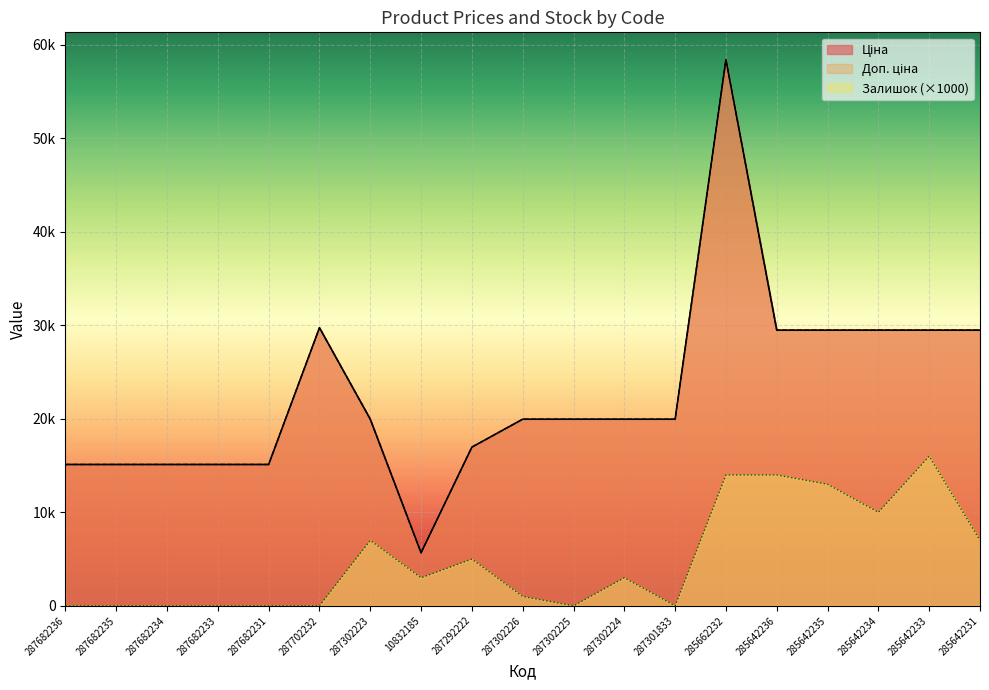

How many data points does each series have?

19